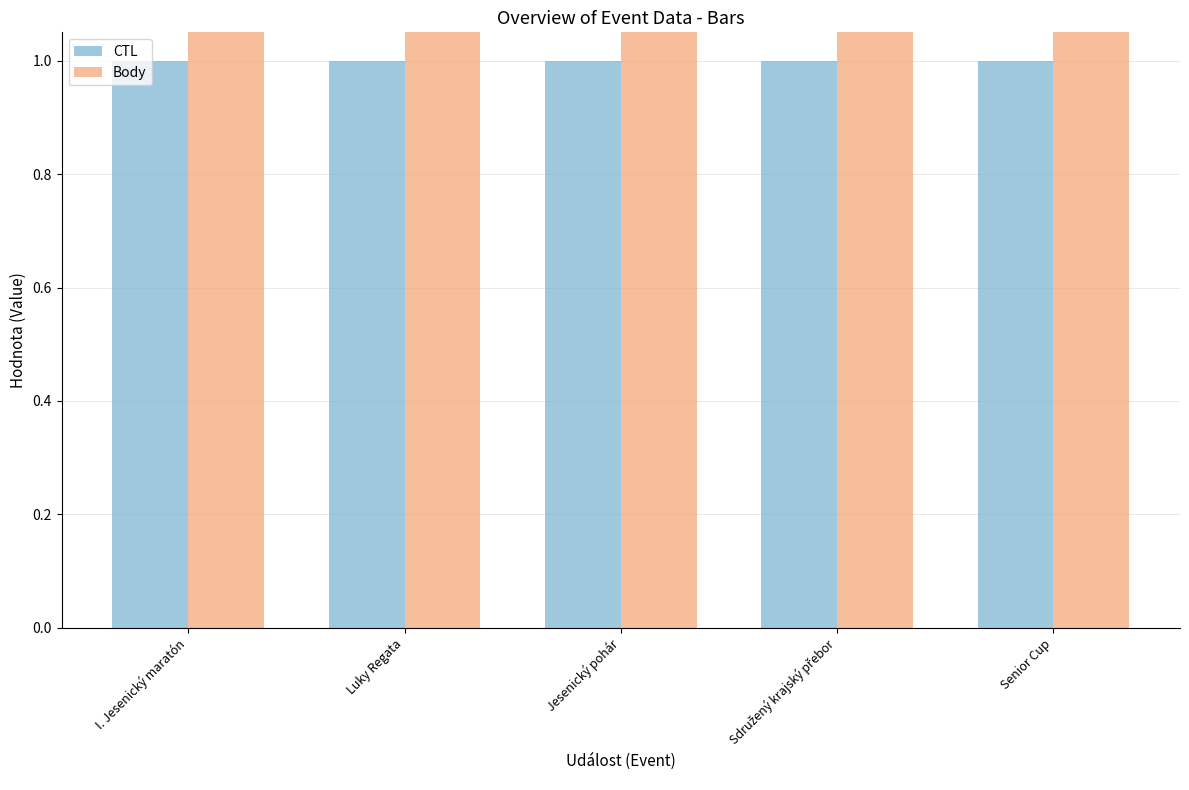

What is the label of the 1st bar from the right?

Senior Cup